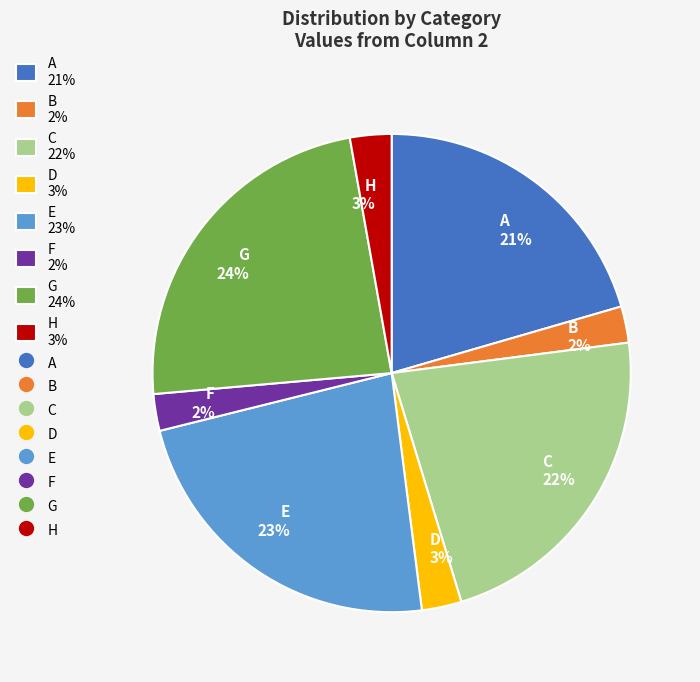

True or false: C 22% accounts for 22% of the total.

True